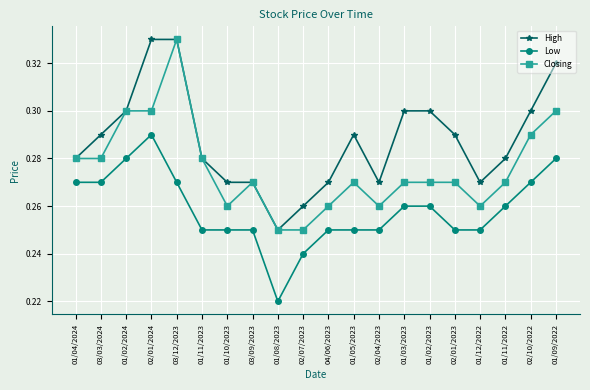

Rank the series at 01/11/2022 from lowest to highest value.

Low, Closing, High